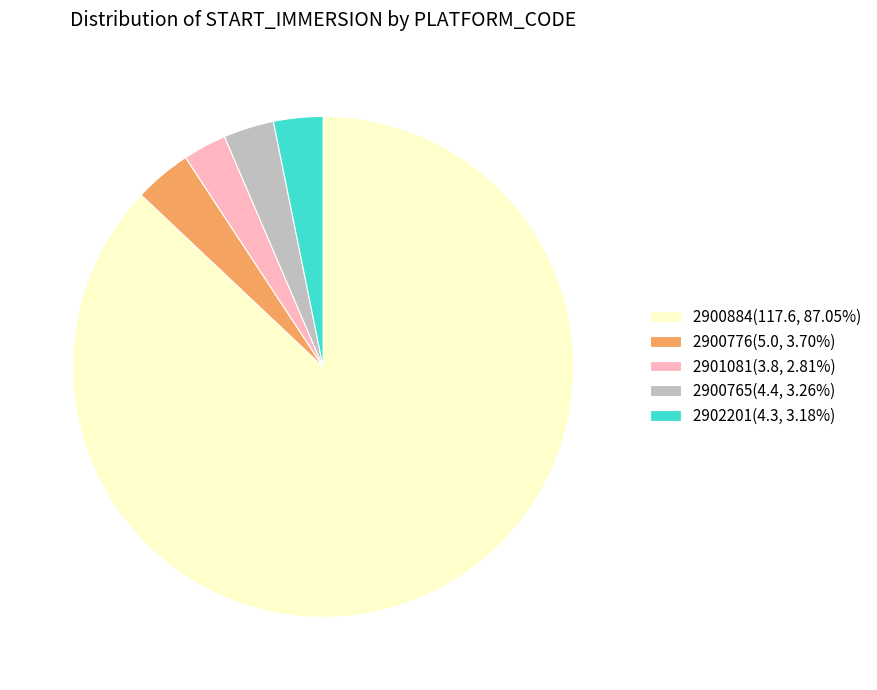

Which slice is the largest?

2900884